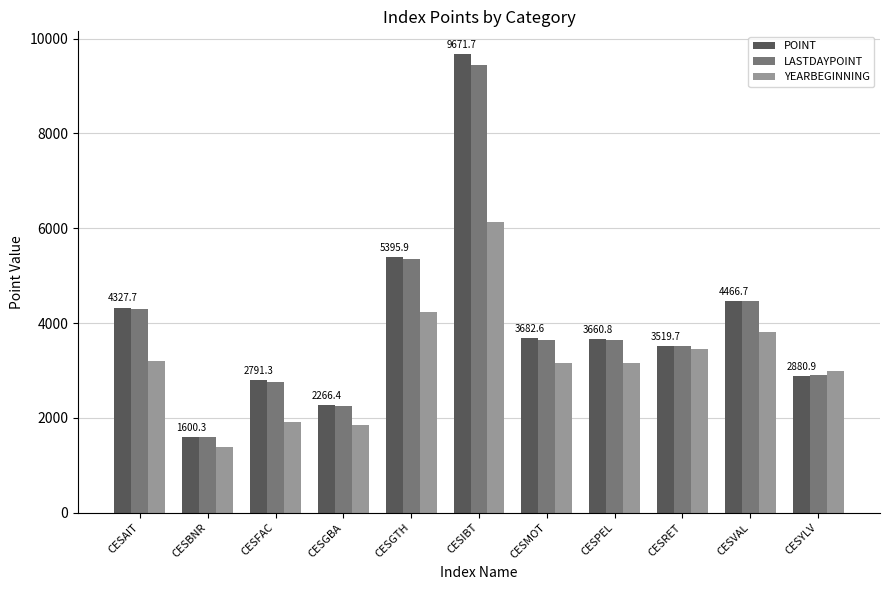

What is the difference between the maximum and minimum values in the LASTDAYPOINT series?

7864.4